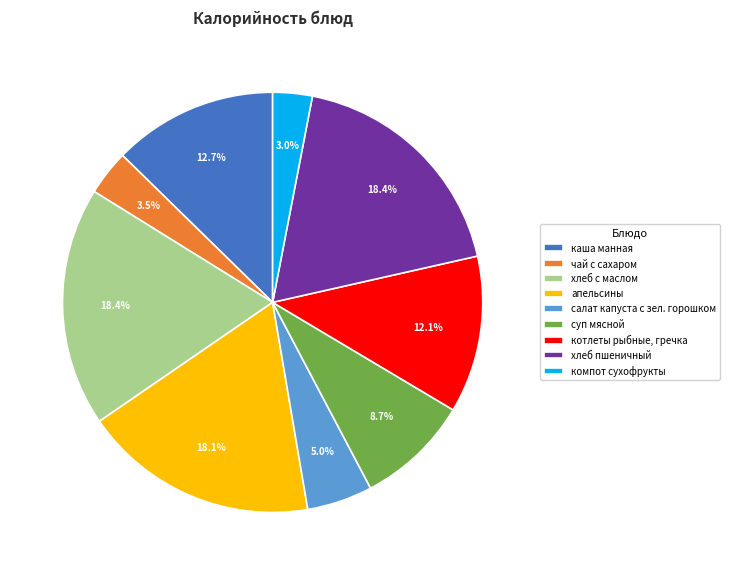

How many segments does this pie chart have?

9